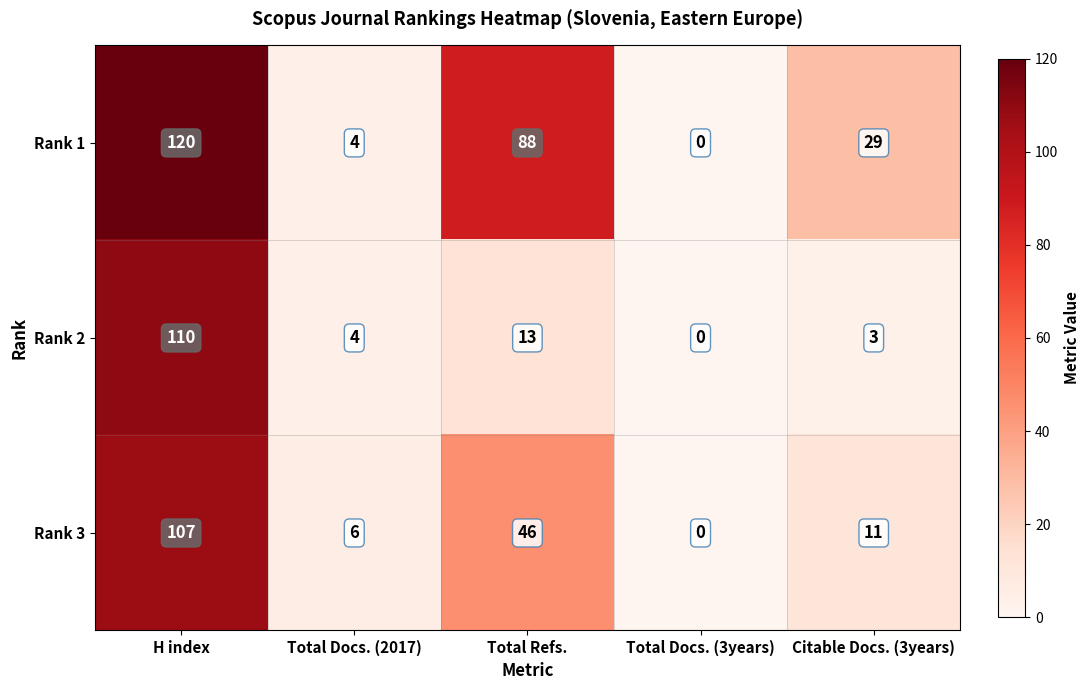

The value of Rank 1 at Total Docs. (2017) is 7. True or false?

False